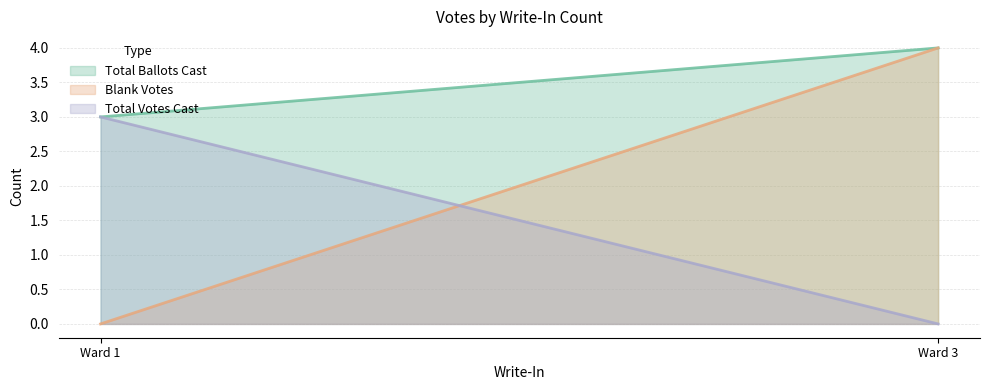

What is the total value across all series at 1?

6